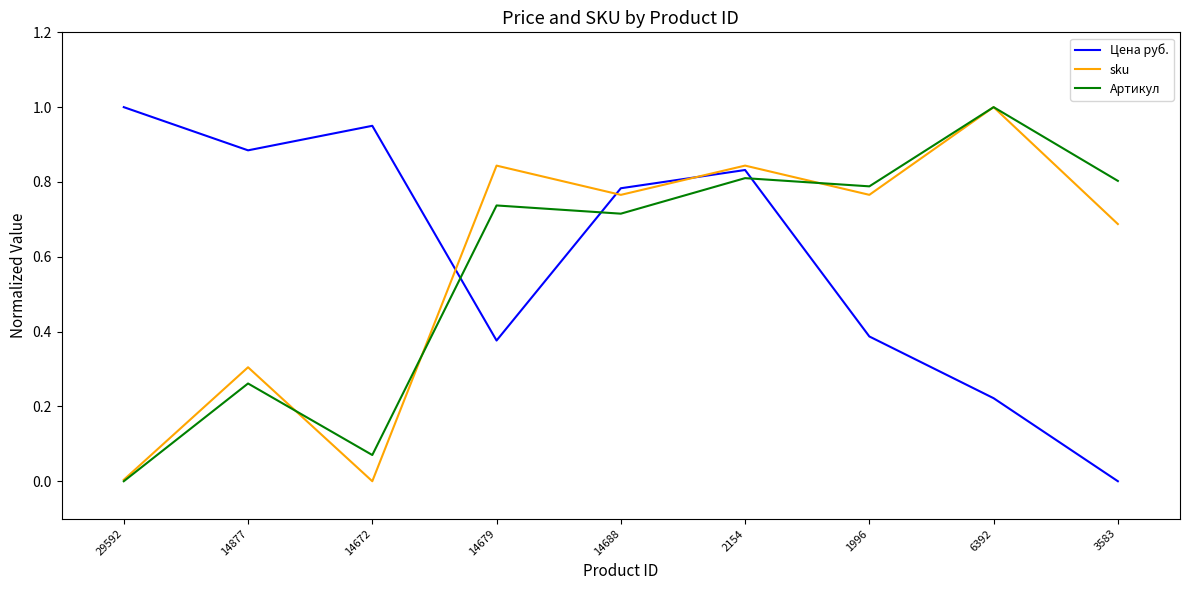

Between 14679 and 6392, which series saw the biggest shift?

Артикул